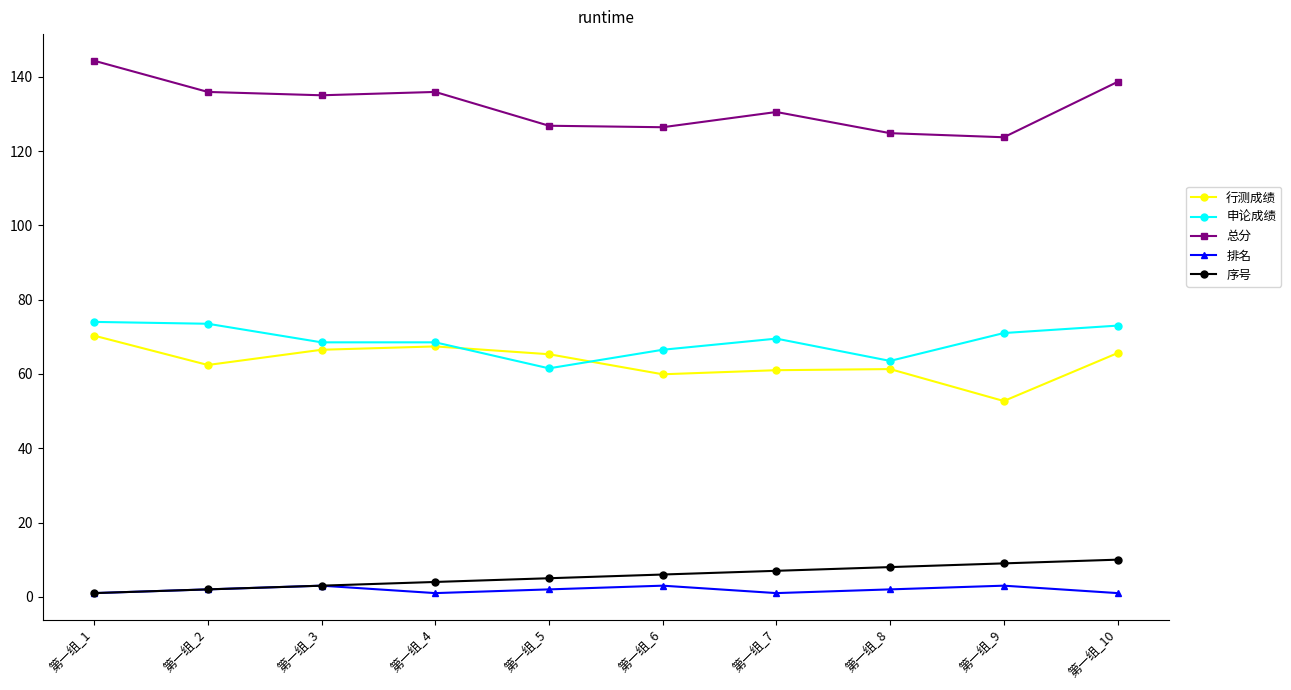

True or false: 行测成绩 and 总分 intersect in this chart.

False